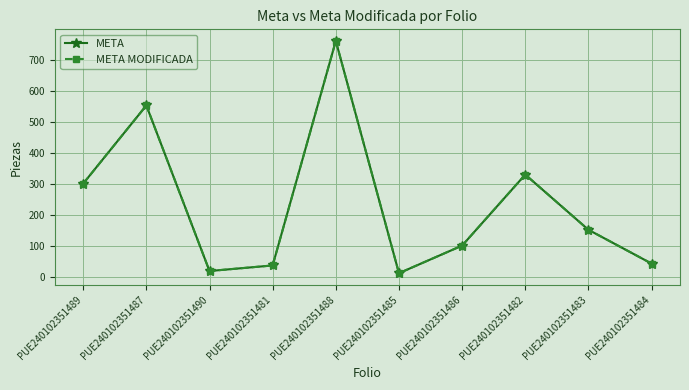

What is the total value across all series at PUE240102351485?

22